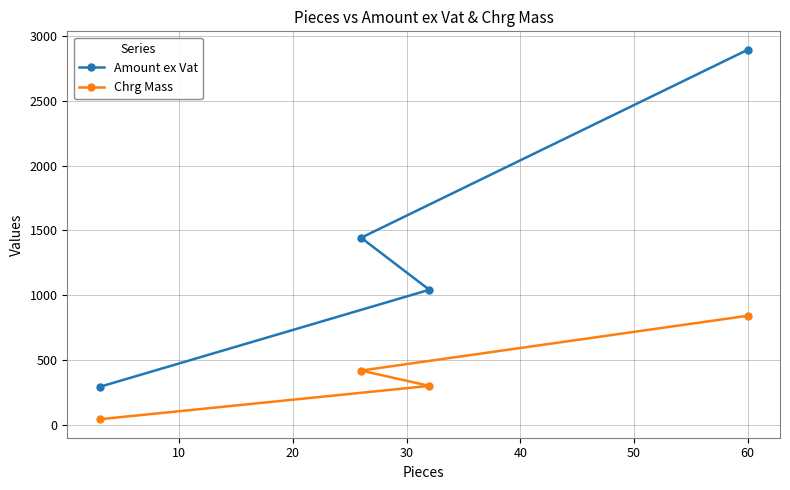

What is the maximum value for Chrg Mass?

843.0